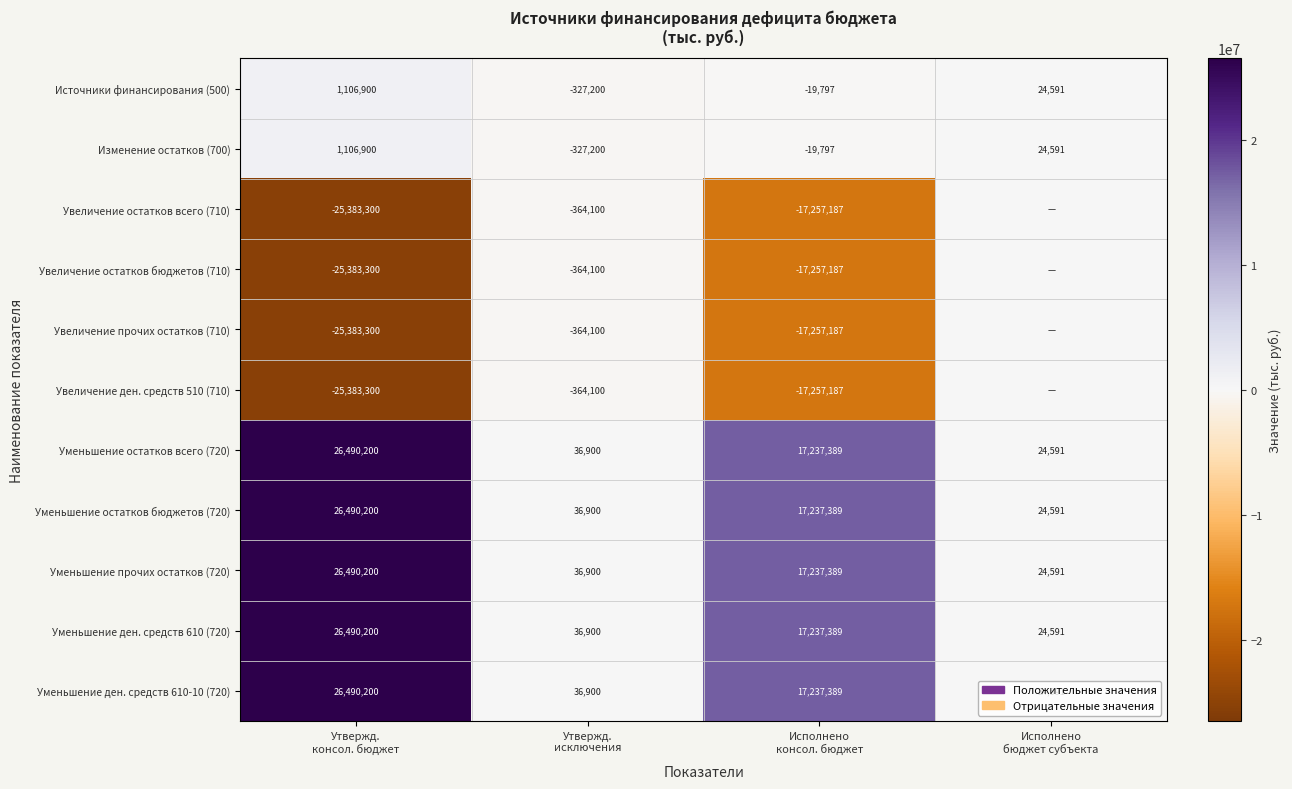

What is the average value of the Уменьшение ден. средств 610-10 (720) series?

10947270